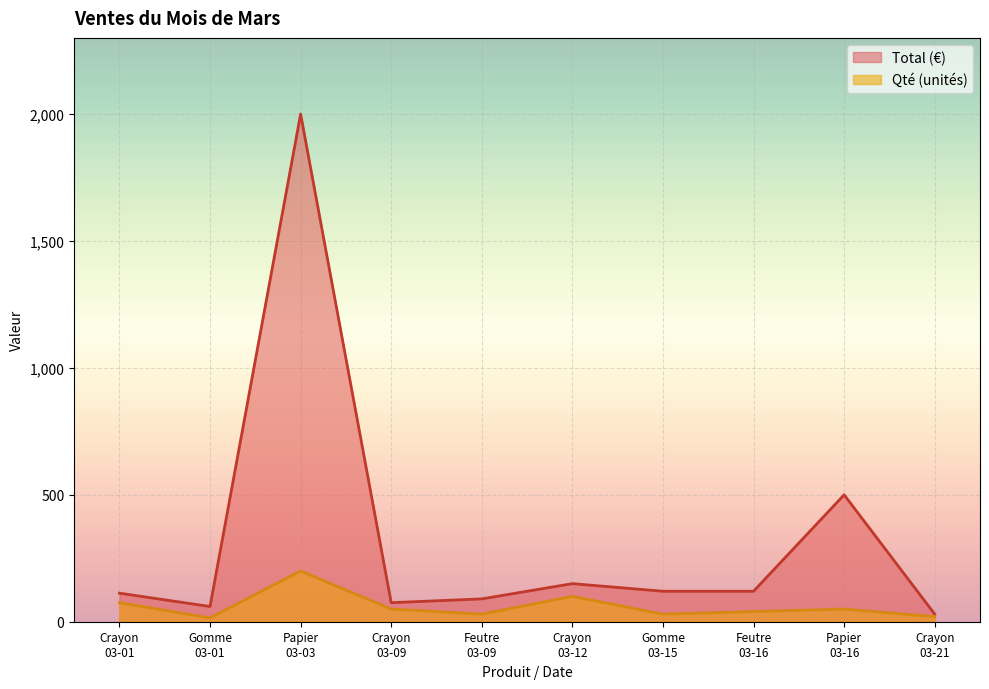

What is the approximate value of Qté at Gomme
03-15?

30.0